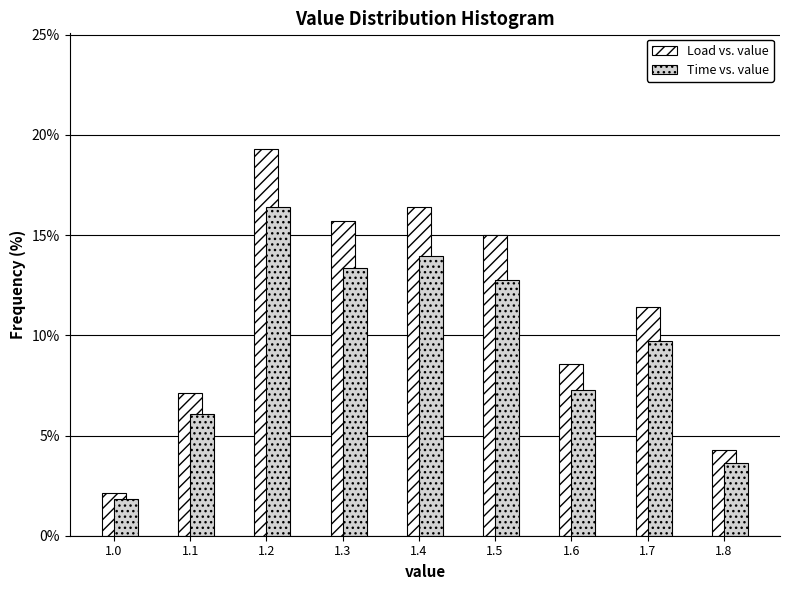

What is the difference between the second highest and minimum values in the Load vs. value series?

14.3